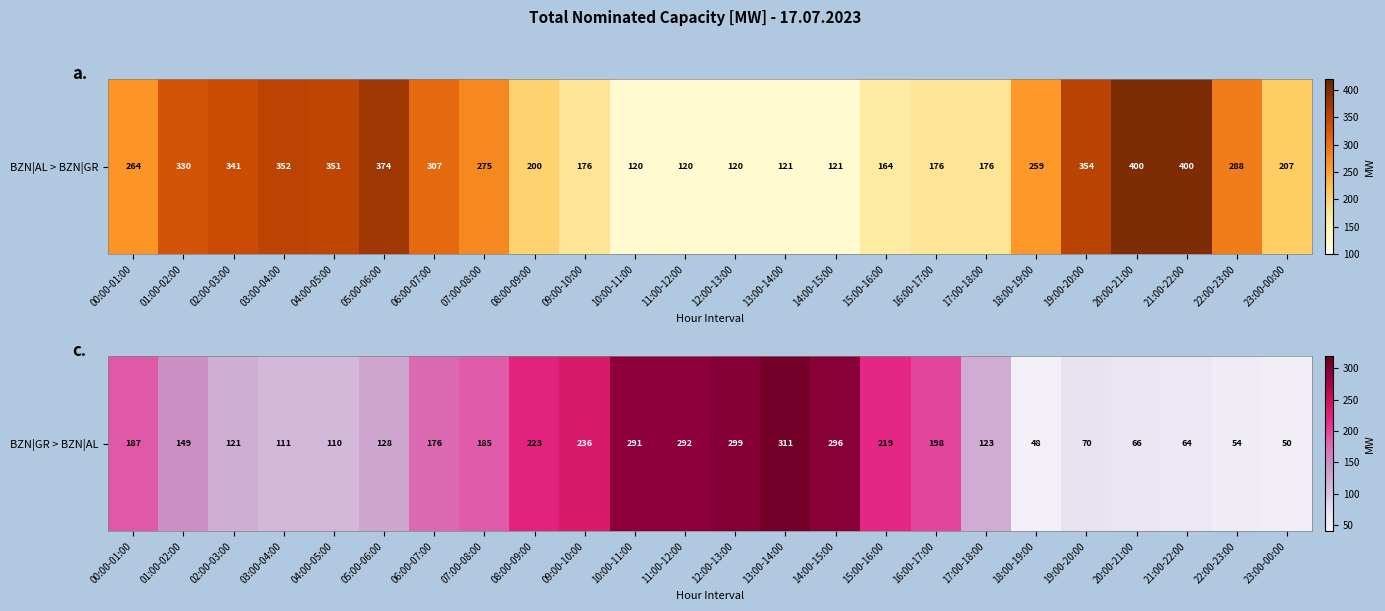

Rank the categories by value from lowest to highest.

18:00-19:00, 23:00-00:00, 22:00-23:00, 21:00-22:00, 20:00-21:00, 19:00-20:00, 04:00-05:00, 03:00-04:00, 02:00-03:00, 17:00-18:00, 05:00-06:00, 01:00-02:00, 06:00-07:00, 07:00-08:00, 00:00-01:00, 16:00-17:00, 15:00-16:00, 08:00-09:00, 09:00-10:00, 10:00-11:00, 11:00-12:00, 14:00-15:00, 12:00-13:00, 13:00-14:00